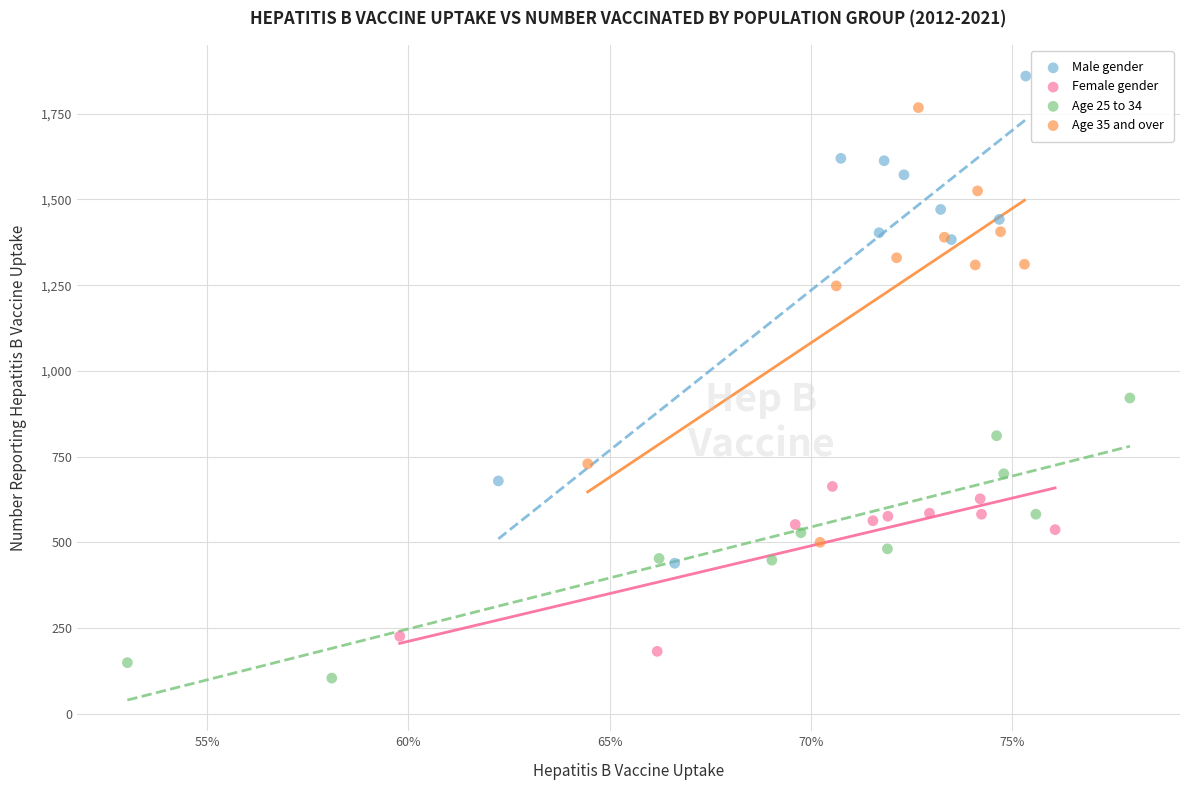

Which series has the largest Y range (max minus min)?

Male gender